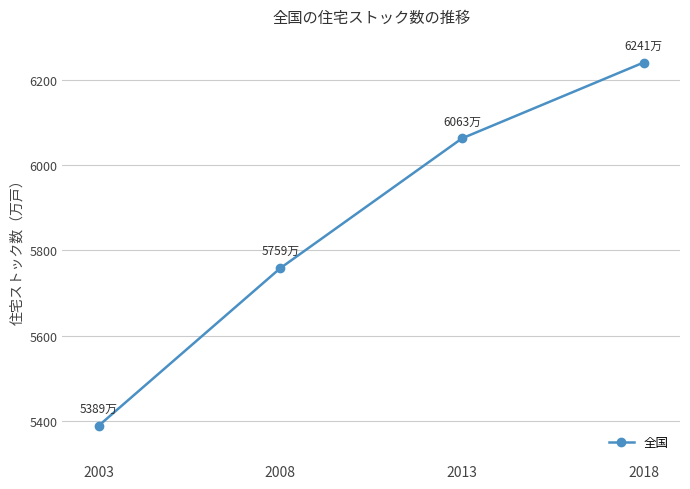

List the labels in order of value, smallest first.

2003, 2008, 2013, 2018